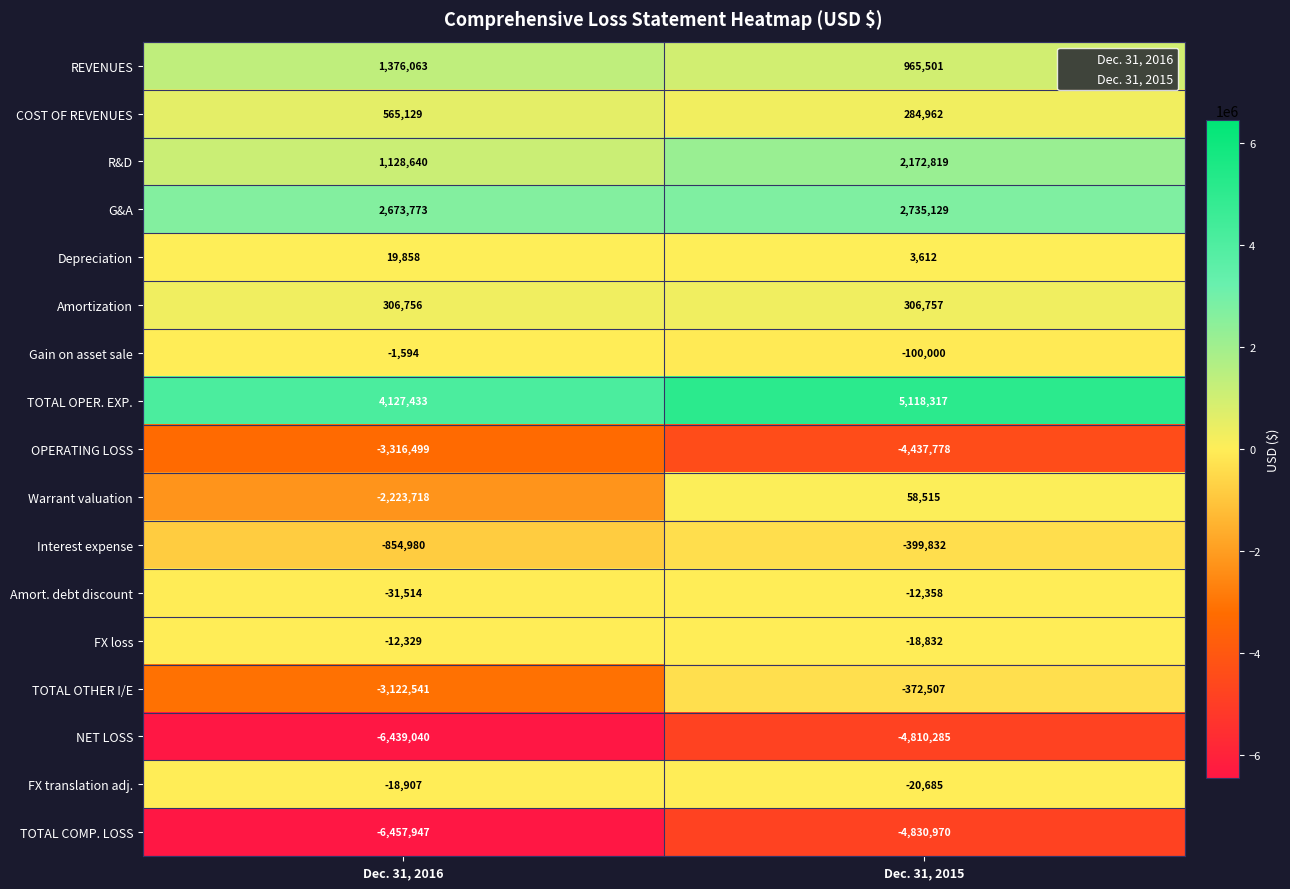

At Dec. 31, 2016, list the series in order from largest to smallest.

TOTAL OPER. EXP., G&A, REVENUES, R&D, COST OF REVENUES, Amortization, Depreciation, Gain on asset sale, FX loss, FX translation adj., Amort. debt discount, Interest expense, Warrant valuation, TOTAL OTHER I/E, OPERATING LOSS, NET LOSS, TOTAL COMP. LOSS